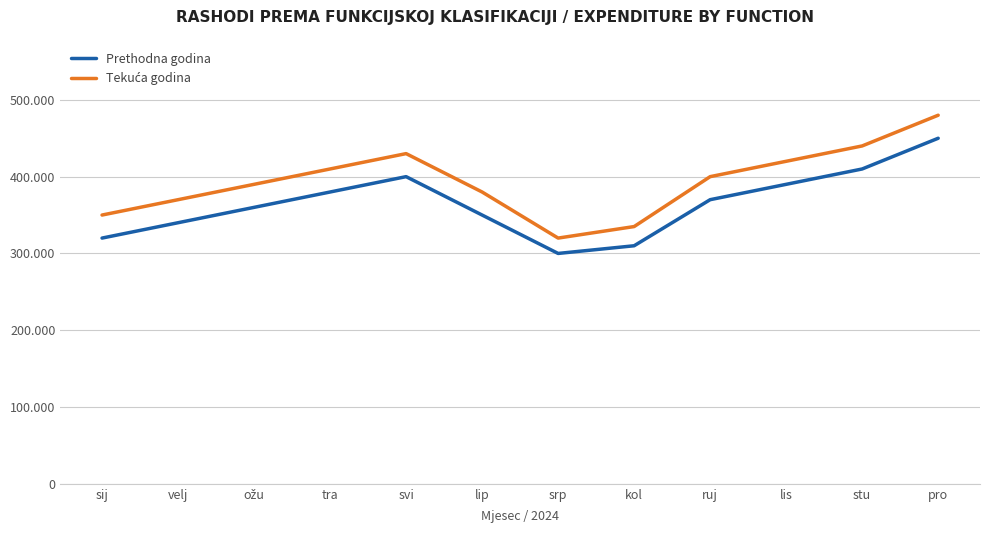

Reading left to right, extract all data points from this chart.

Prethodna godina: 320000	340000	360000	380000	400000	350000	300000	310000	370000	390000	410000	450000
Tekuća godina: 350000	370000	390000	410000	430000	380000	320000	335000	400000	420000	440000	480000